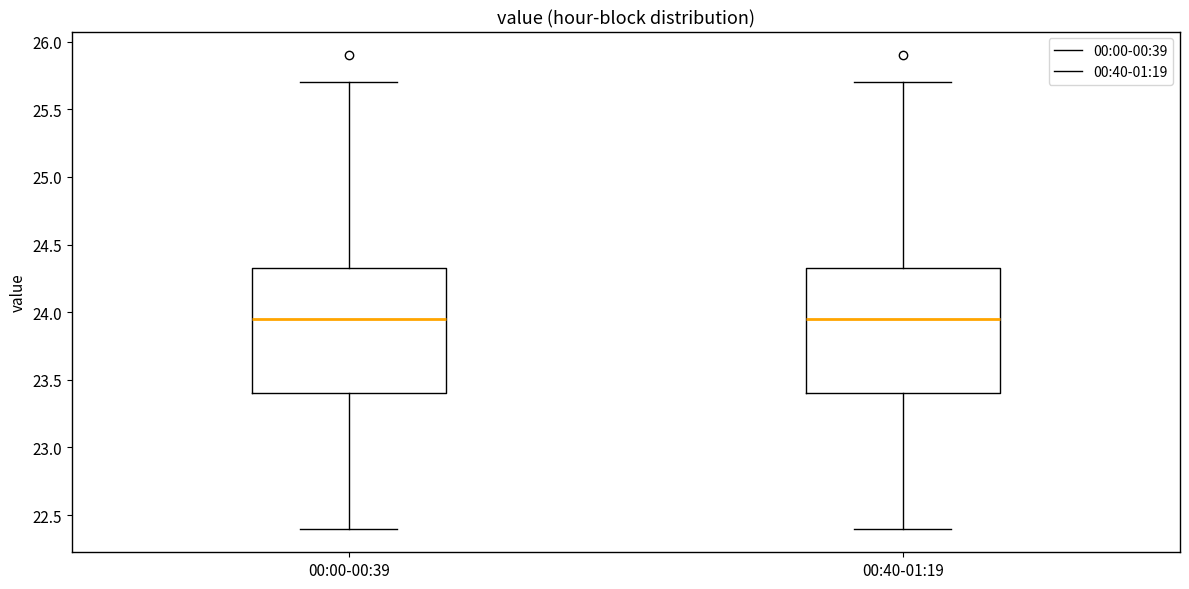

Reading left to right, transcribe this box plot: for each box, give where its median line is, the range the box spans, and where its two whiskers end, as read against the y-axis. The values are not printed on the chart, so give them approximately, as read against the axis.

00:00-00:39: median 23.95, box 23.40 to 24.35, whiskers 22.40 to 25.70
00:40-01:19: median 23.95, box 23.40 to 24.35, whiskers 22.40 to 25.70